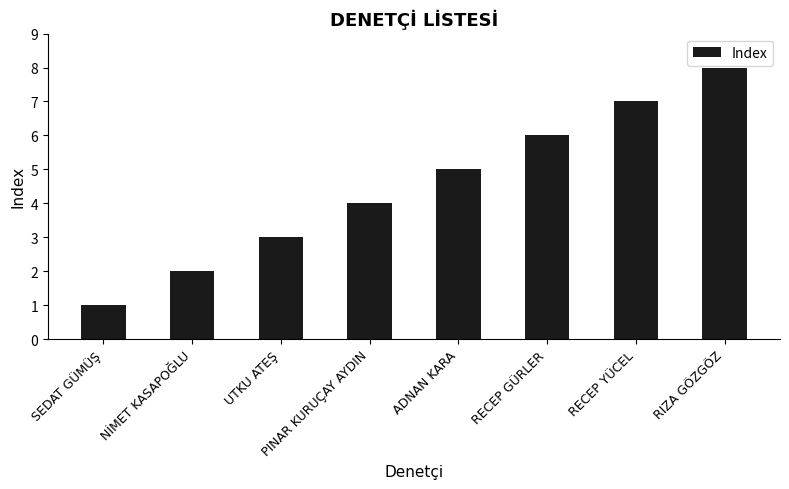

What is the greatest value displayed?

8